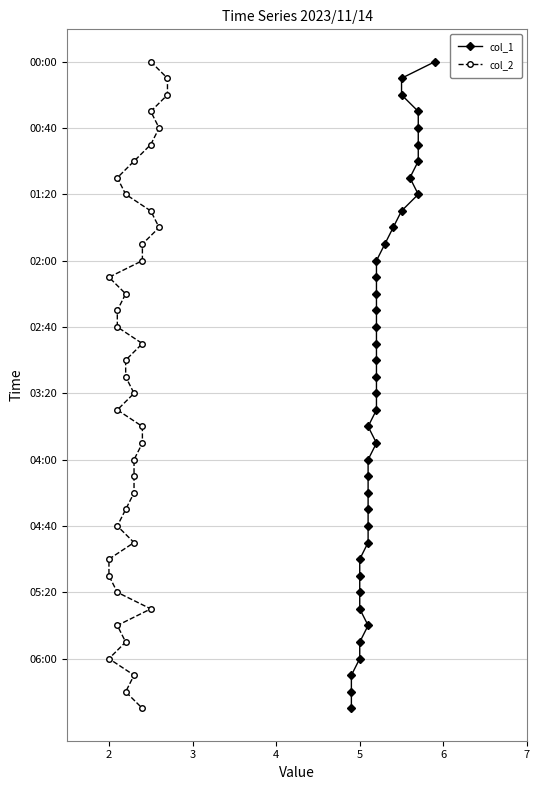

Count the number of categories in the chart.

40